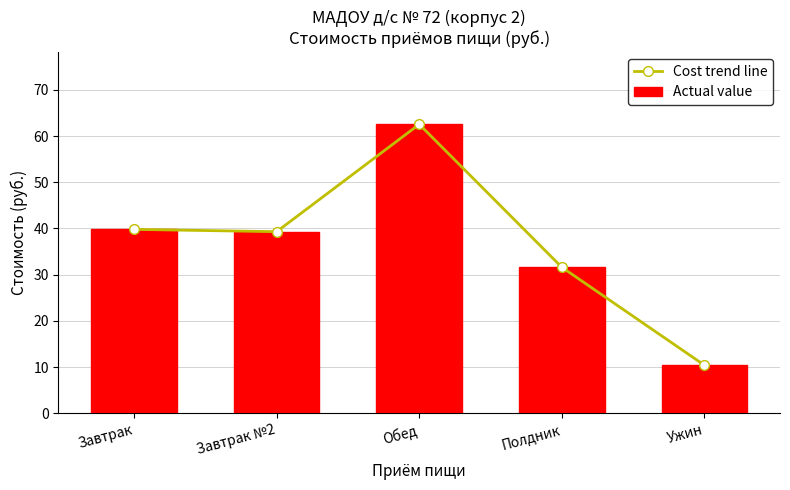

What is the difference between the maximum and second lowest values in the Actual value series?

30.9